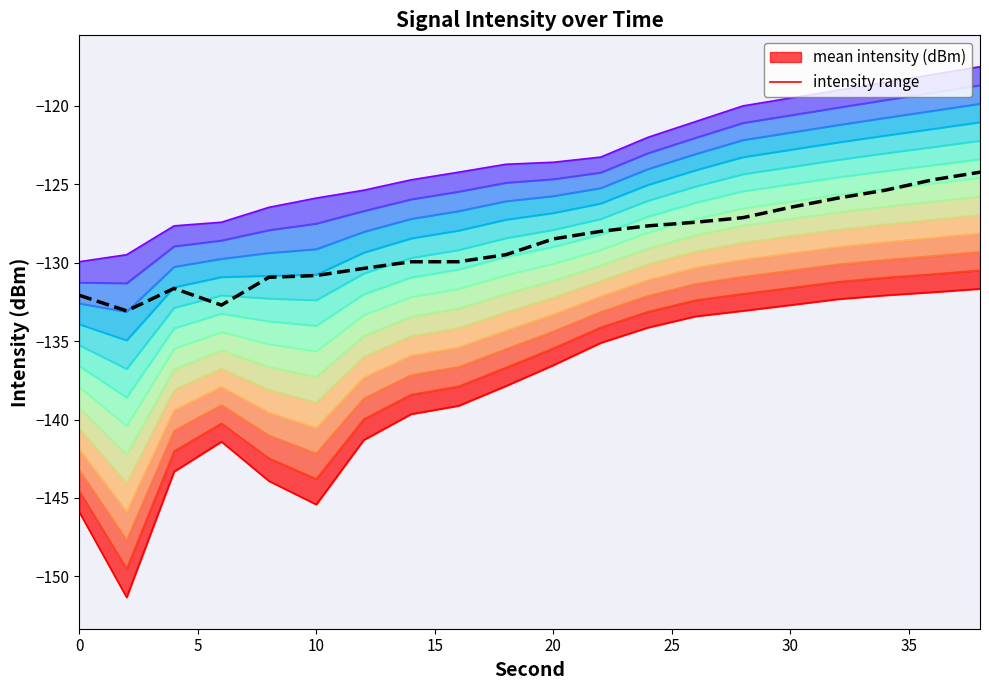

What is the value of the mean intensity (dBm) point at the 1st from the left?

-132.1